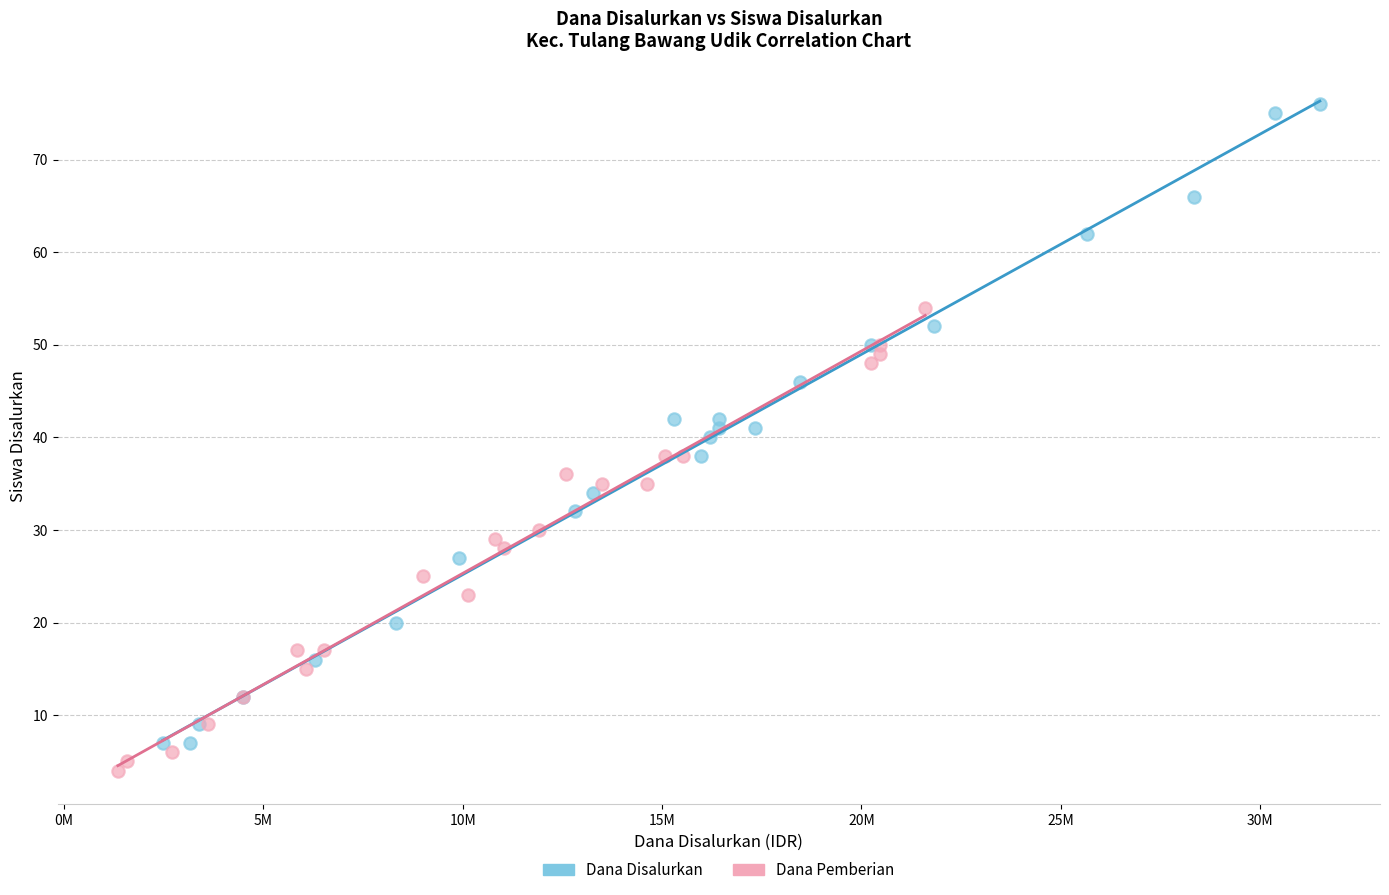

Which series has the widest spread of Y values?

Dana Disalurkan